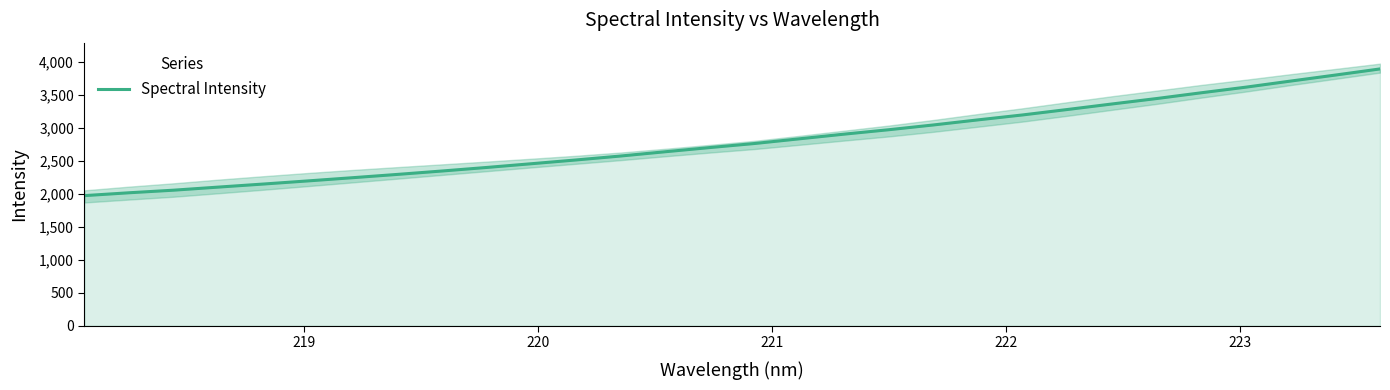

What is the maximum value shown in the chart?

3889.2